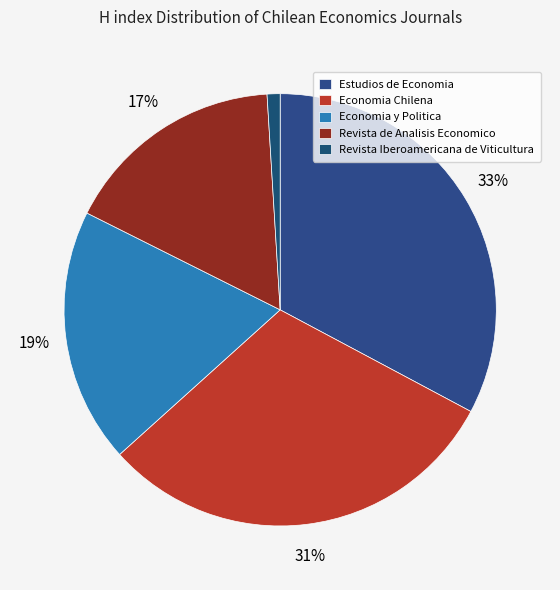

How many slices are in this pie chart?

5